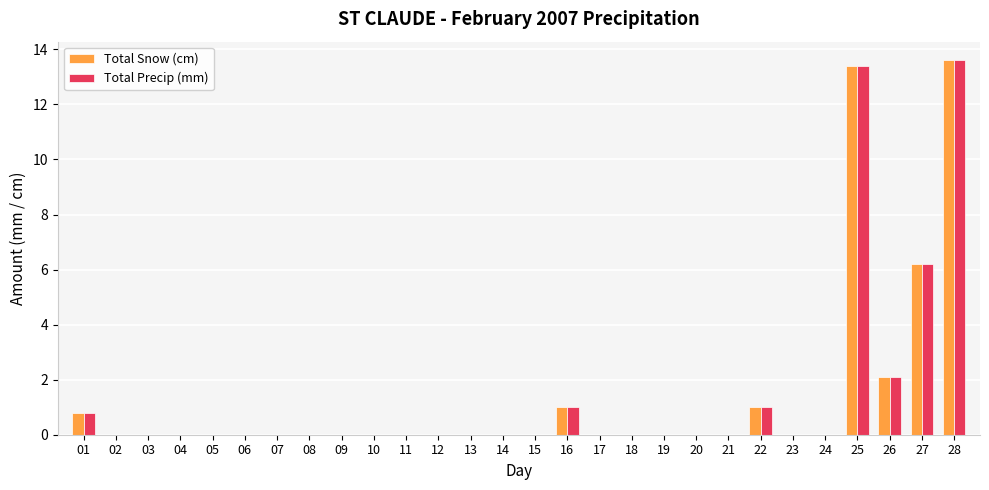

What is the total value across all series at 26?

4.2